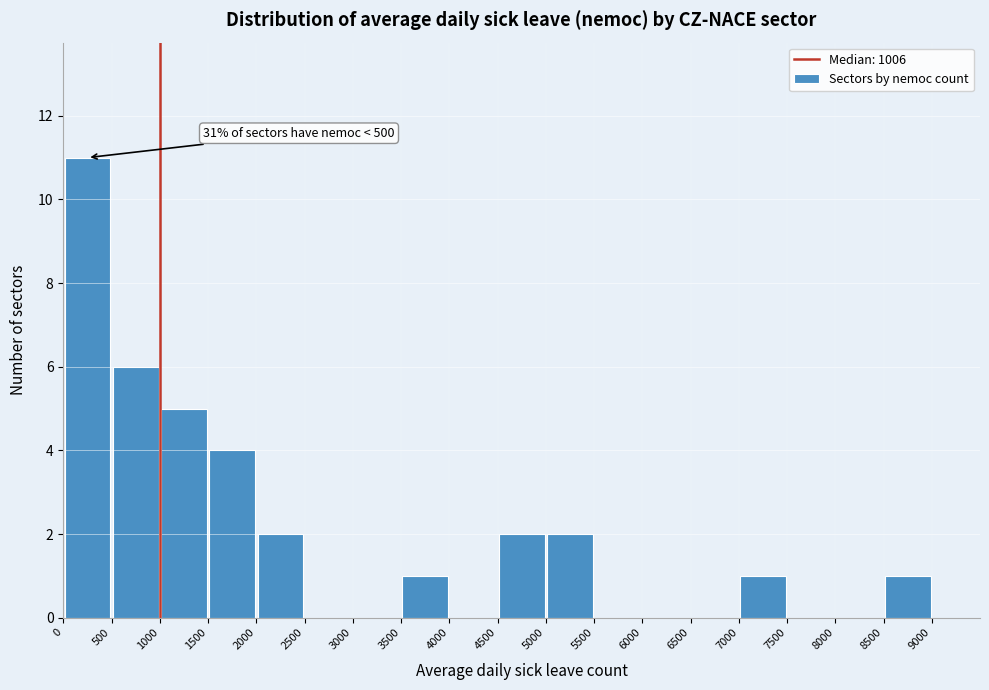

Over which range of the x-axis is the bar tallest?

0 to 500